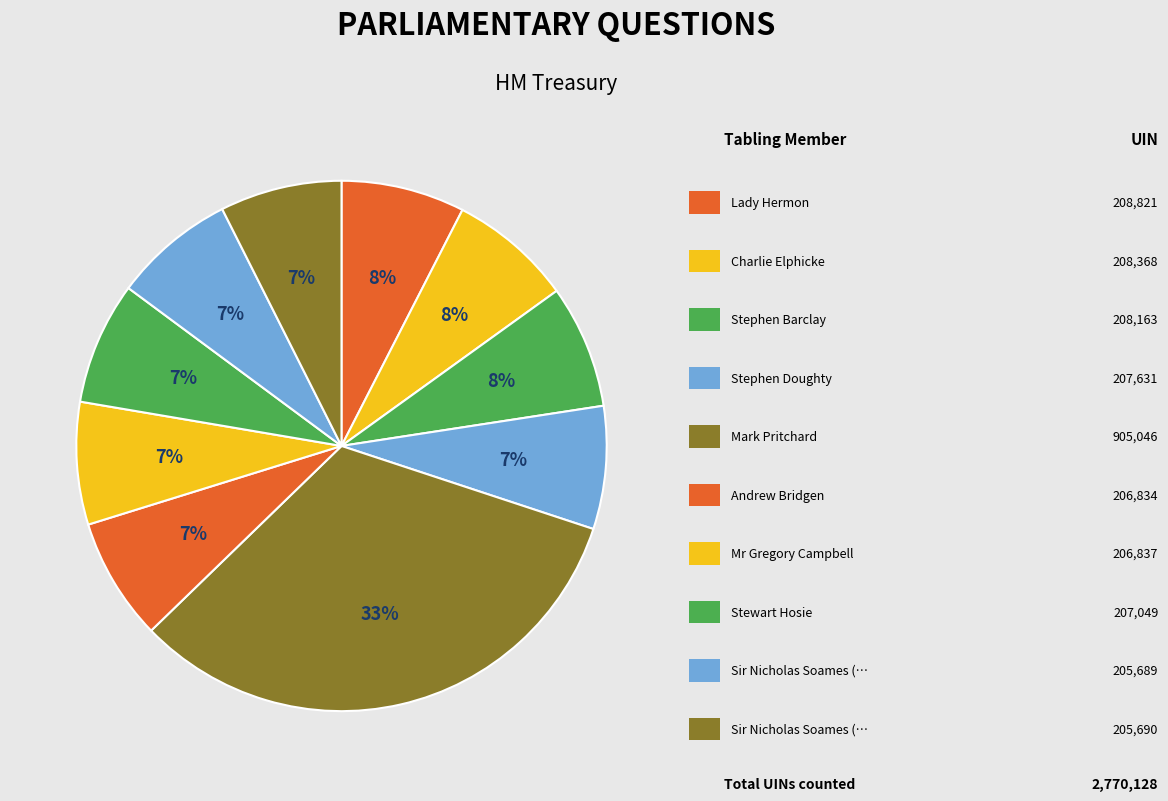

Which category has the biggest portion of the pie?

Mark Pritchard